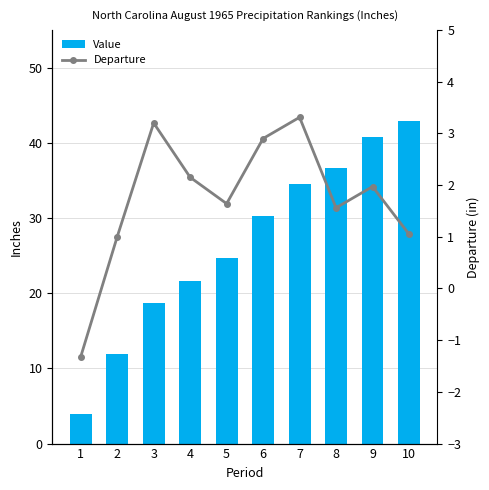

Which series has the largest total across all categories?

Value